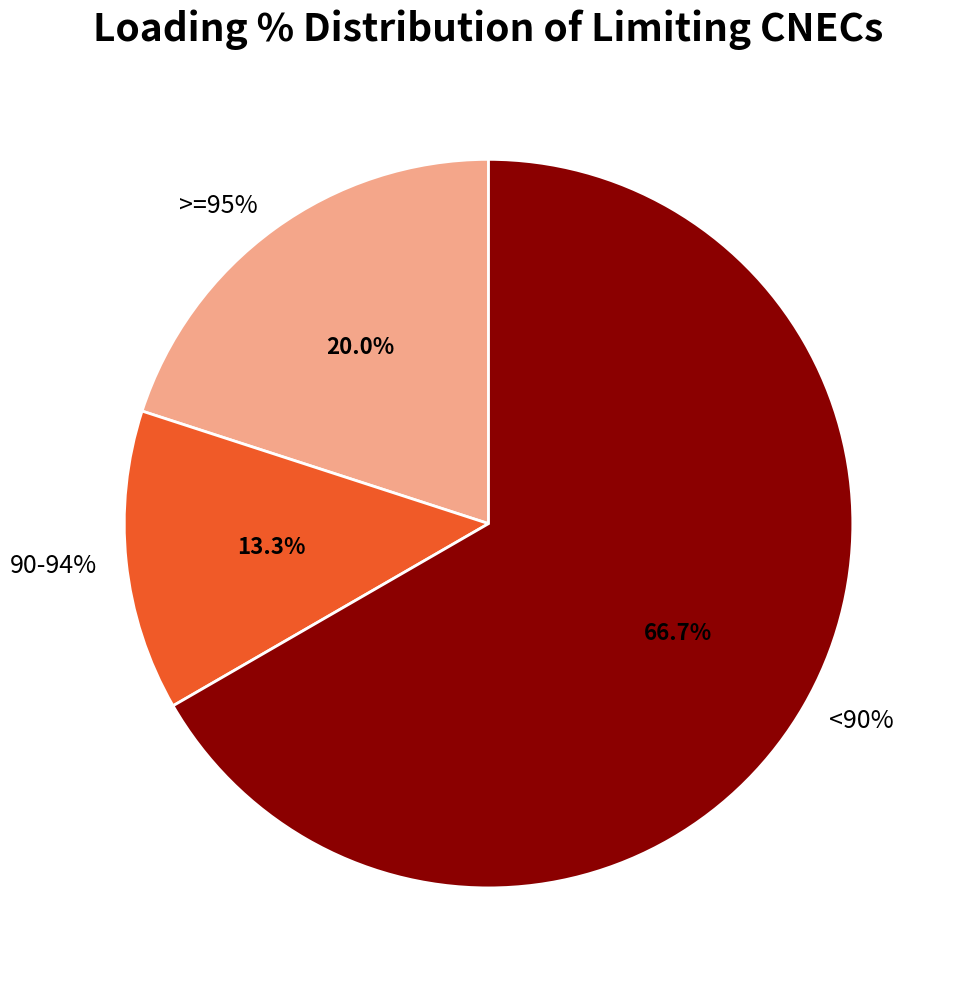

True or false: 93% accounts for 21% of the total.

False